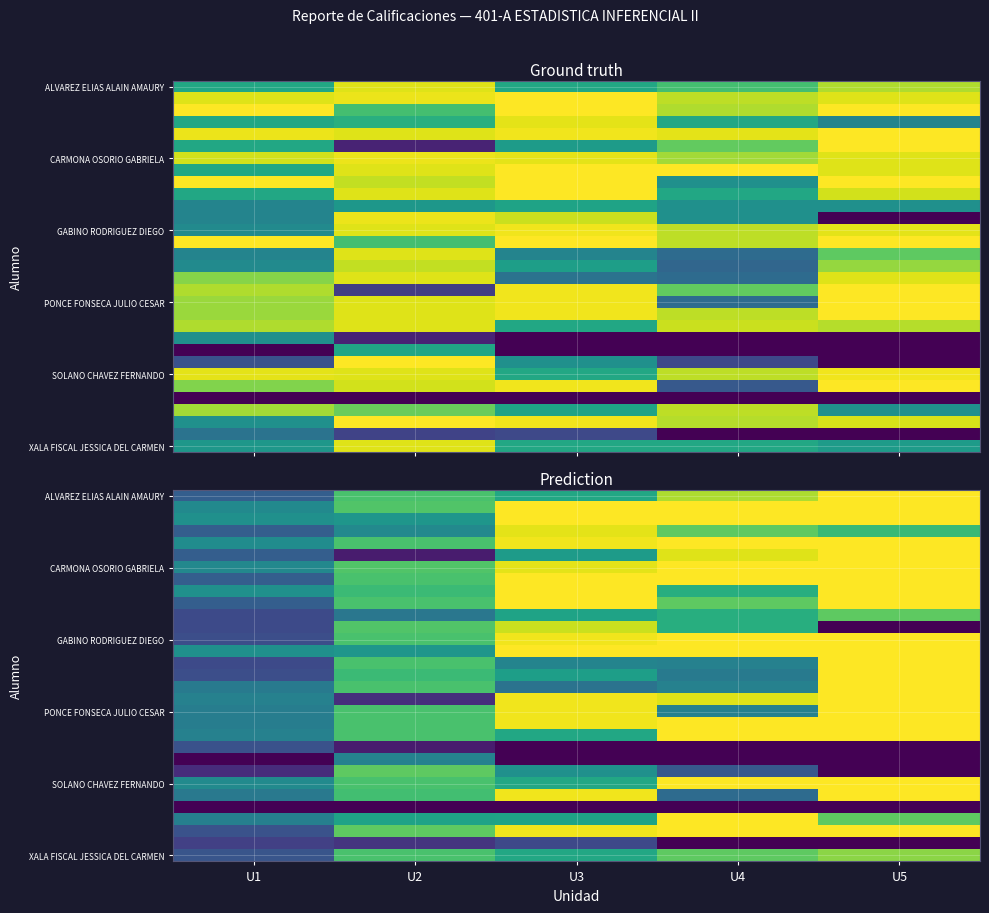

Between U1 and U3, which is larger?

U3